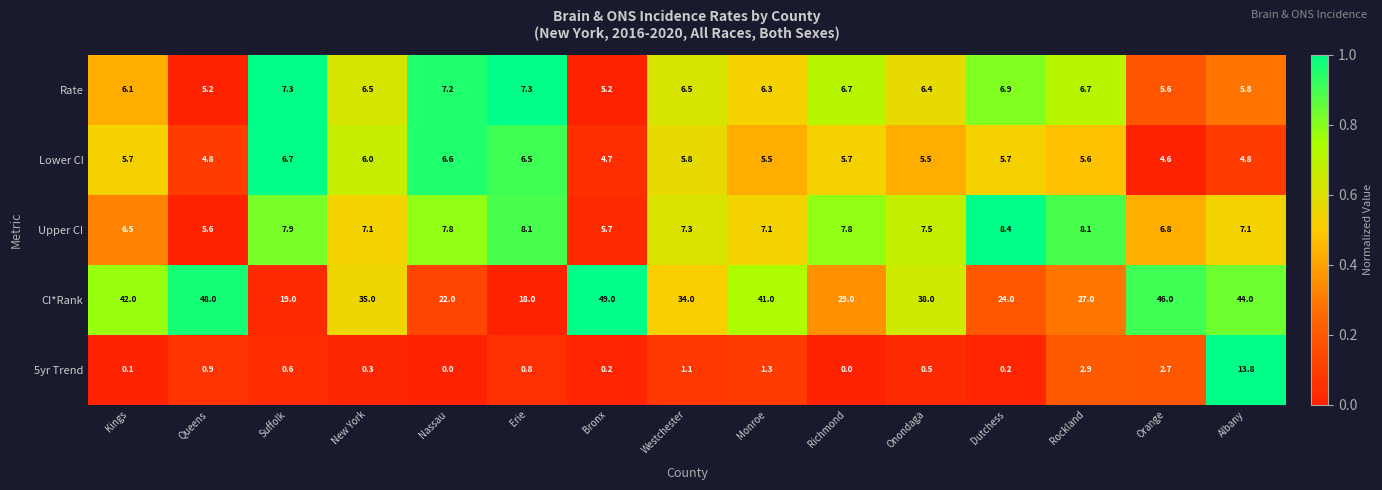

Rank the series by their maximum value, from highest to lowest.

CI*Rank, 5yr Trend, Upper CI, Rate, Lower CI